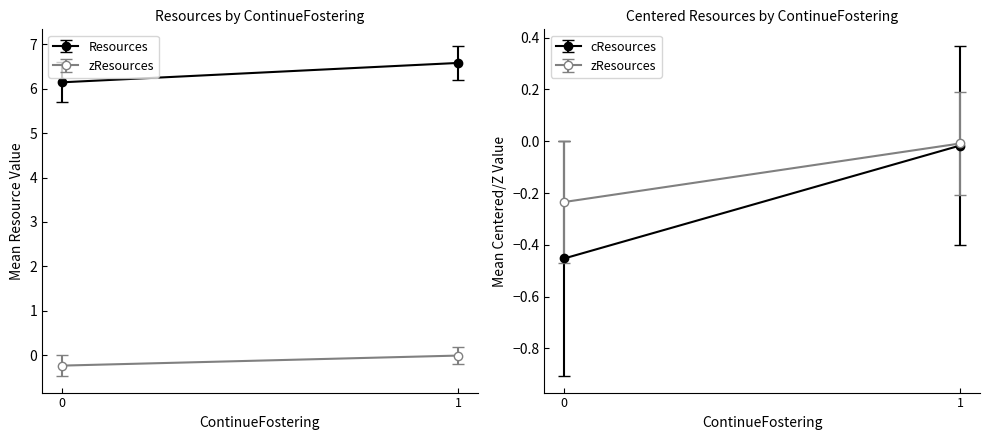

Rank the series at 1 from highest to lowest value.

Mean Resources, Mean cResources, Mean zResources